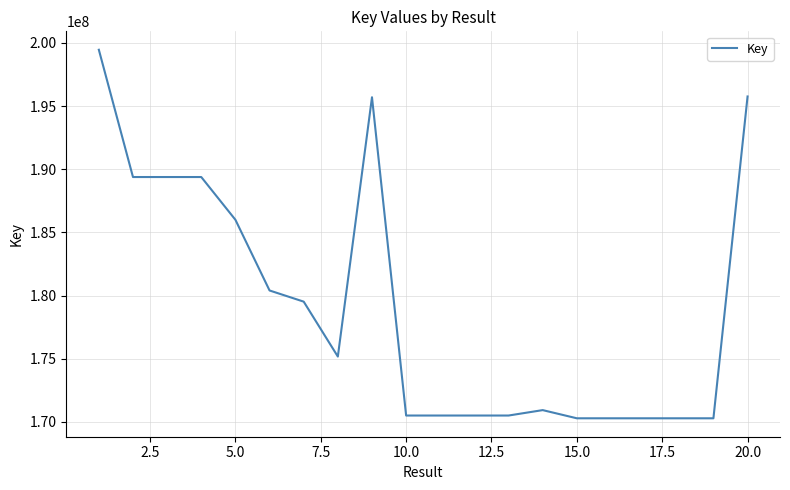

What is the minimum value shown in the chart?

170286427